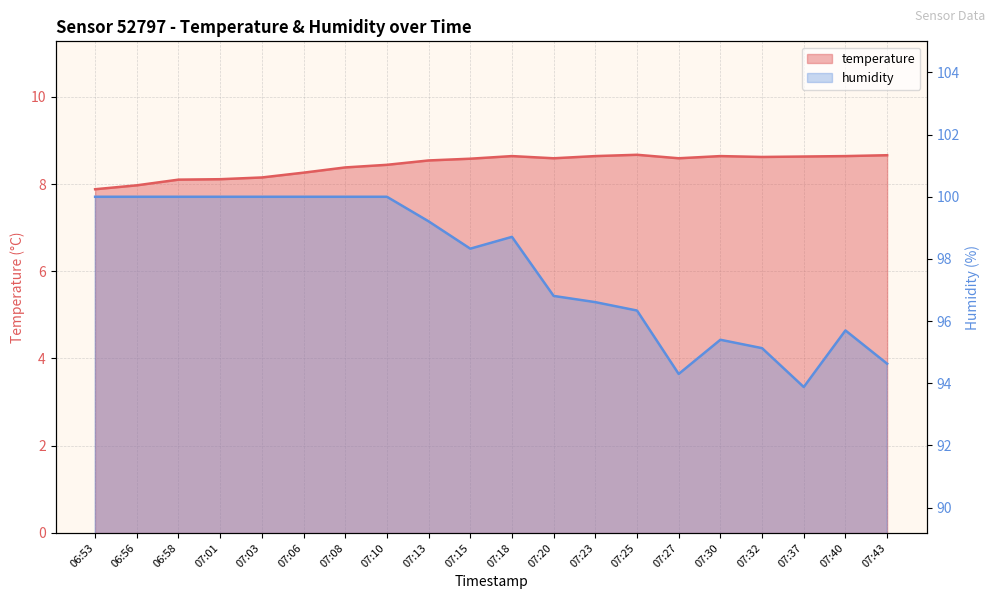

What is the difference between the second highest and minimum values in the humidity series?

6.1